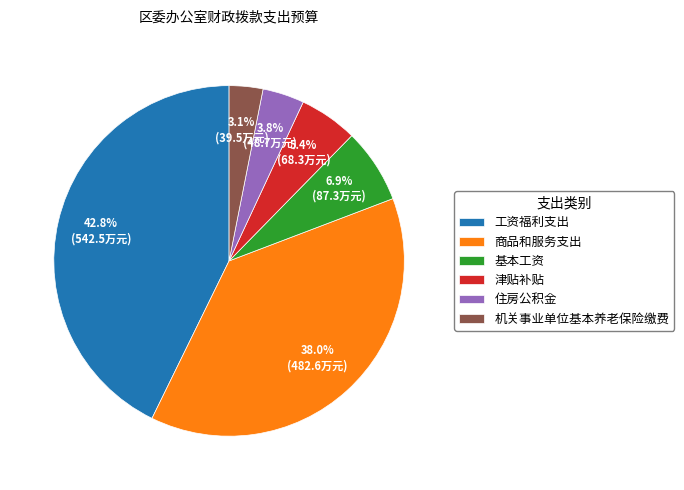

To the nearest percent, what is the difference between the 机关事业单位基本养老保险缴费 and 基本工资 slice percentages?

4%